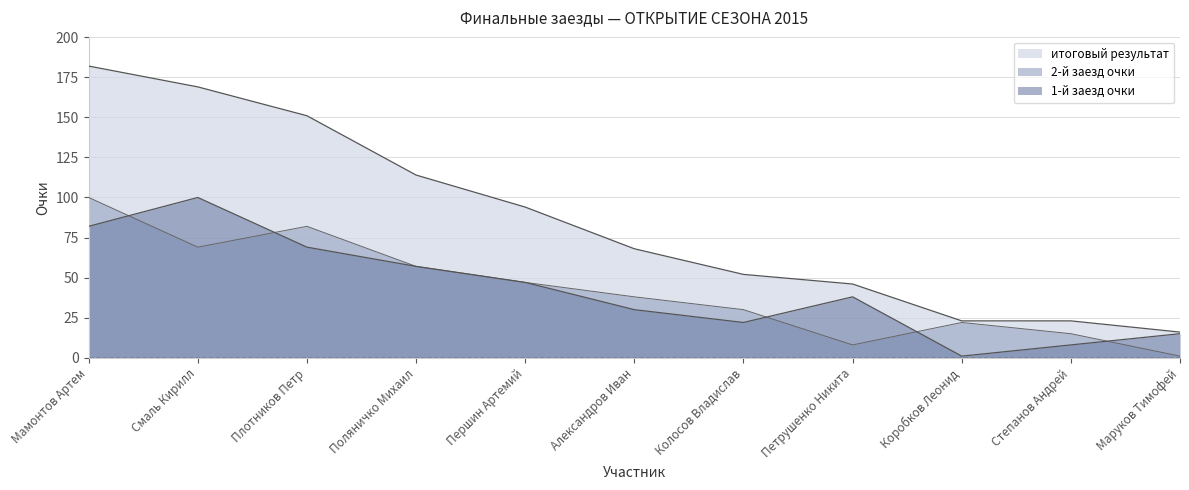

The итоговый результат series shows 68 at Александров Иван. True or false?

True